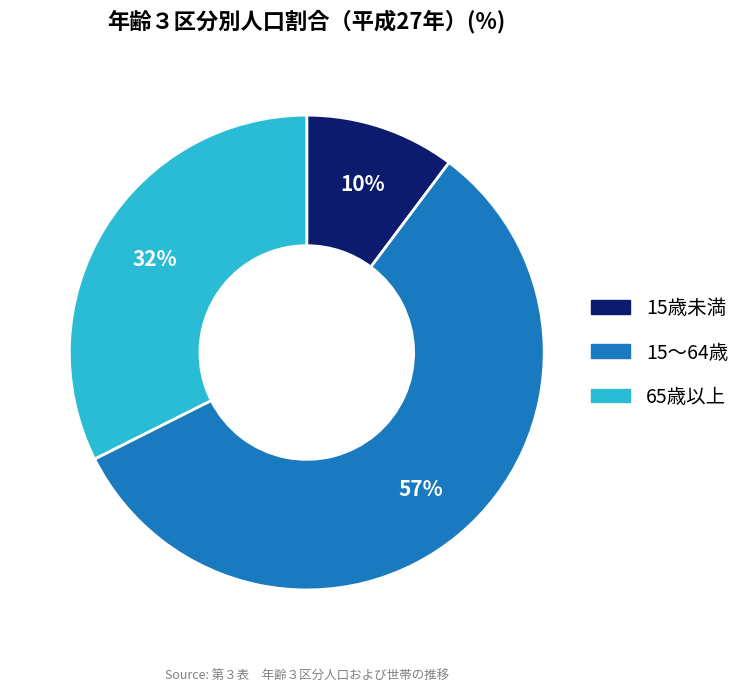

Count the number of slices in the pie.

3